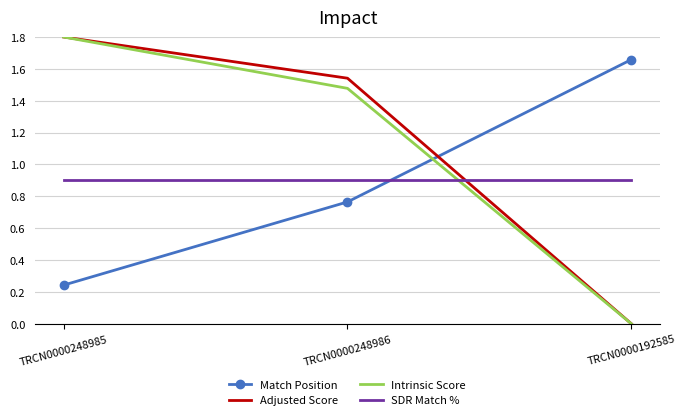

True or false: Adjusted Score has a value of 1.2 at TRCN0000248985.

False